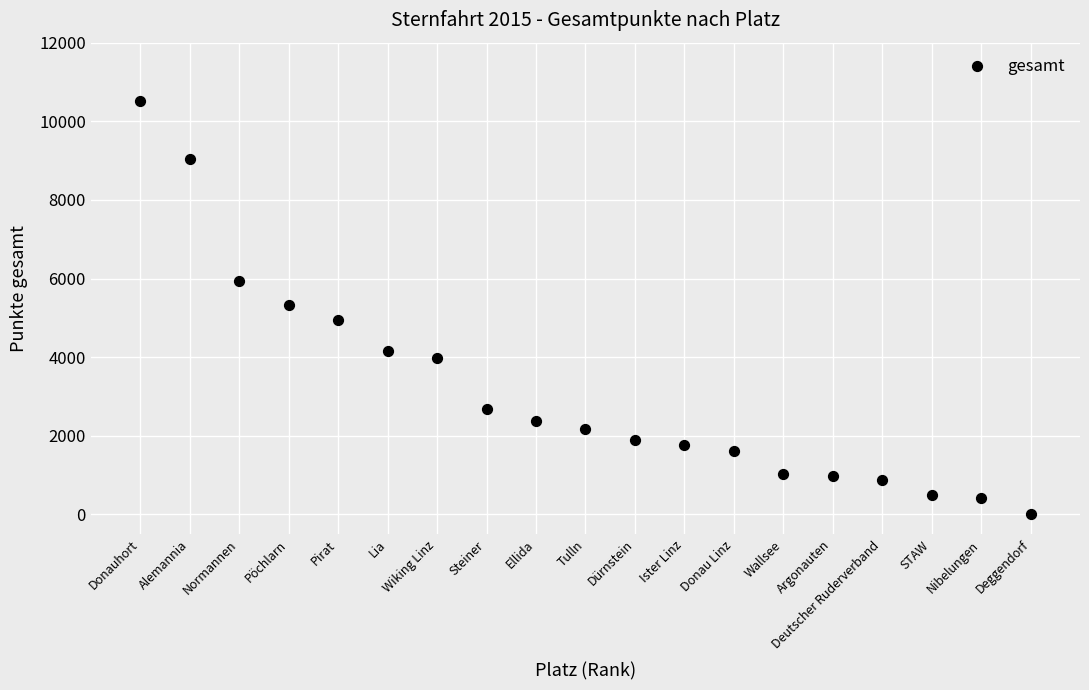

What is the range of Y values (max minus min)?

10516